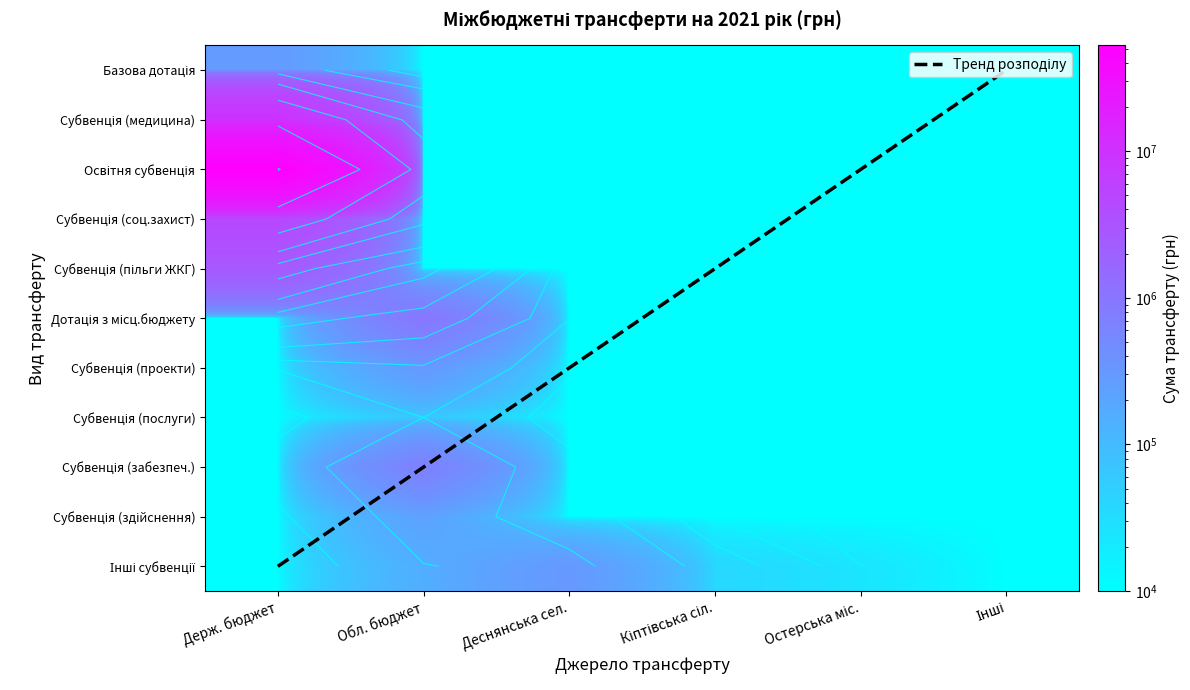

What is the sum of the Субвенція (надання послуг) values at Деснянська сел. and Остерська міс.?

20000.0